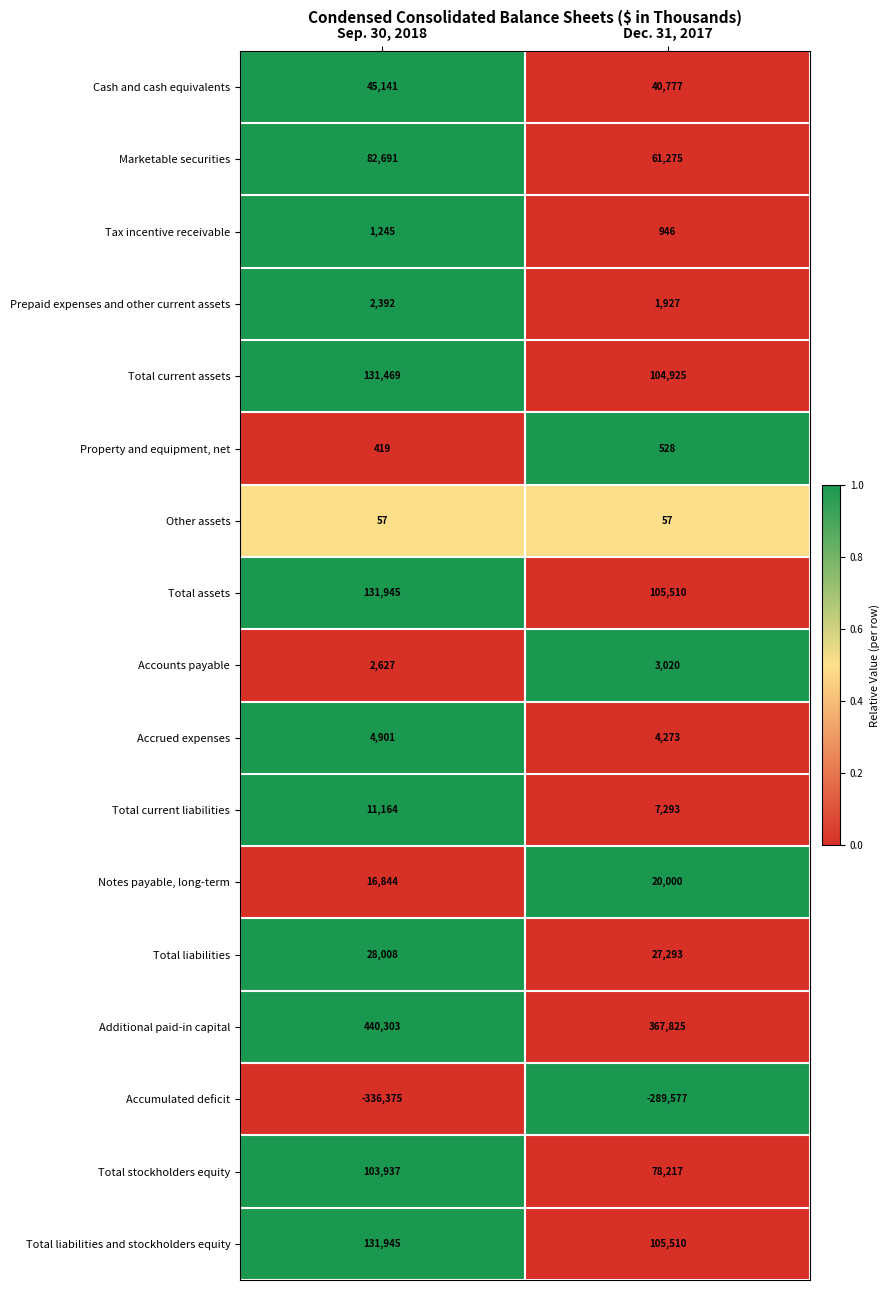

Which series changed the most between Sep. 30, 2018 and Dec. 31, 2017?

Additional paid-in capital